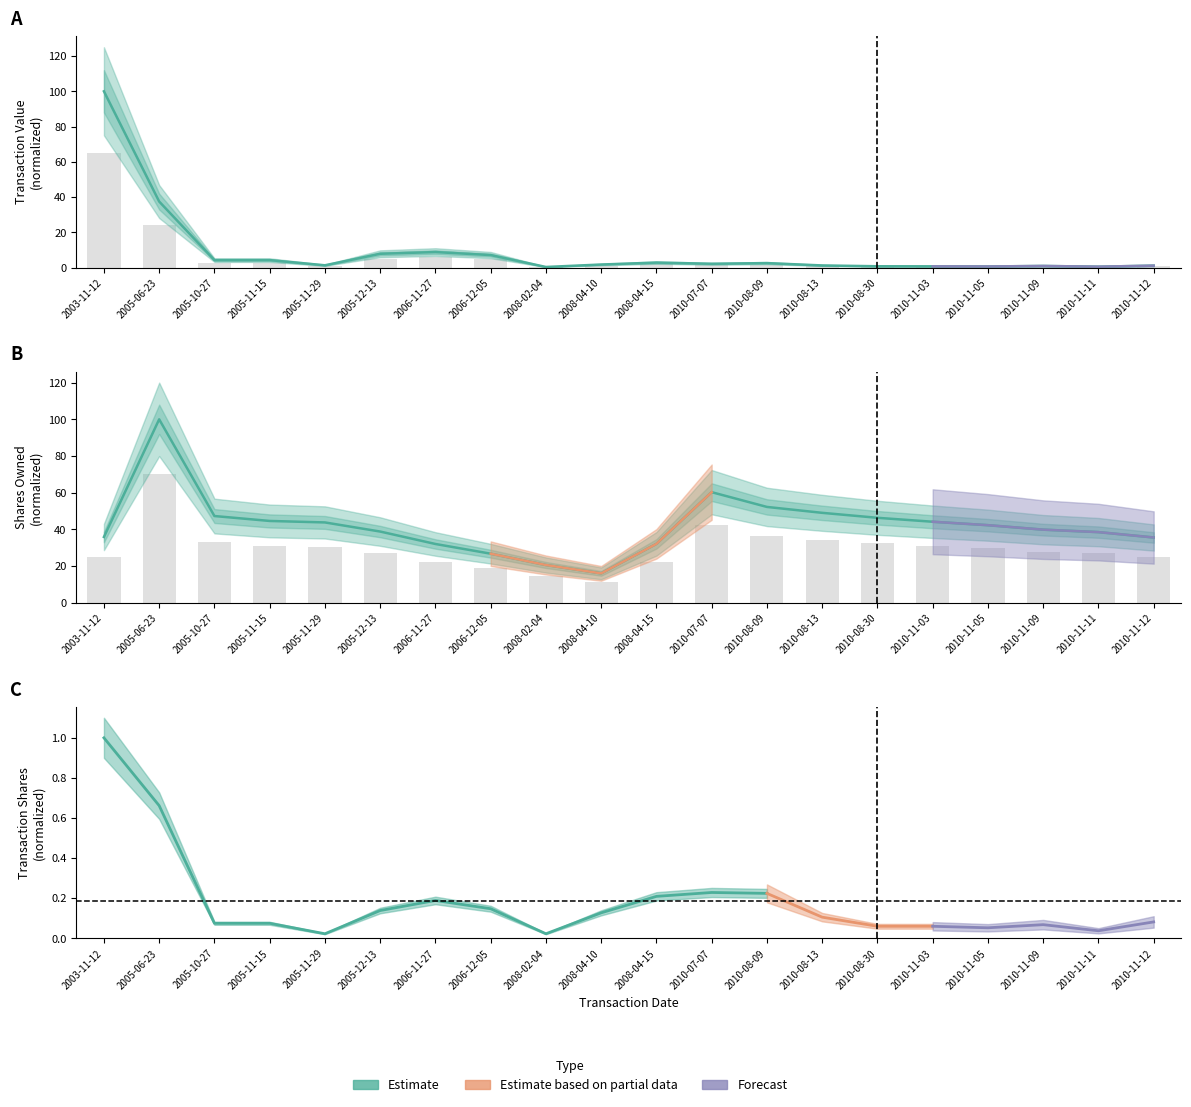

What is the sum of all transactionValue values?

120.9